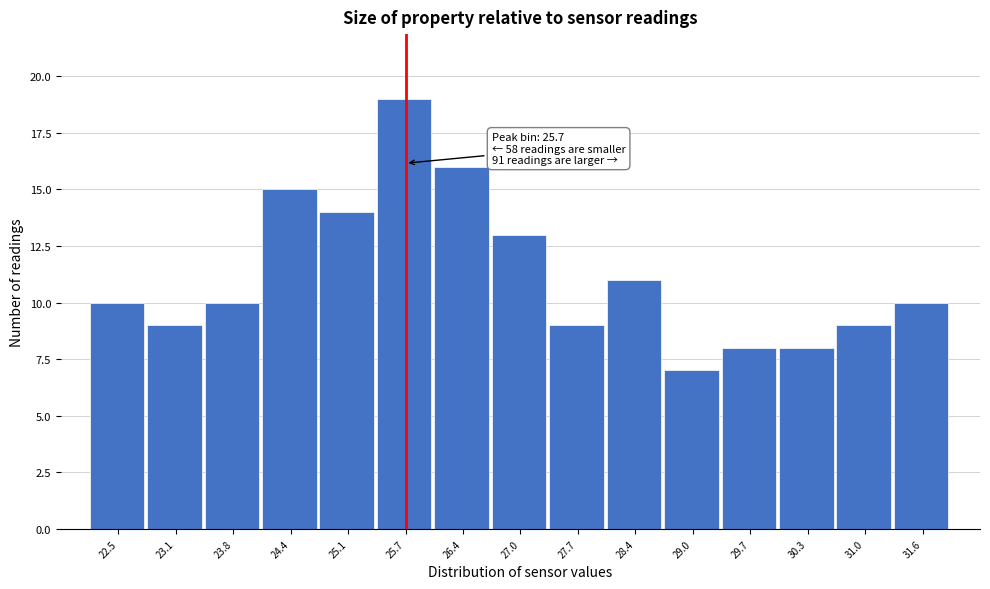

Over which range of the x-axis is the bar tallest?

25.4 to 26.1